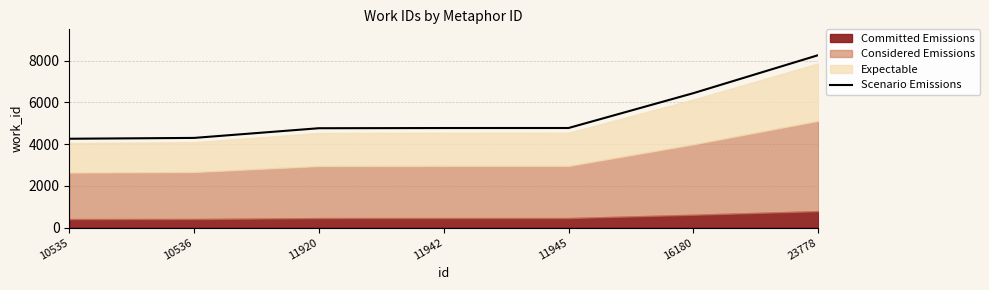

The value at 11942 is 4768.1. True or false?

True